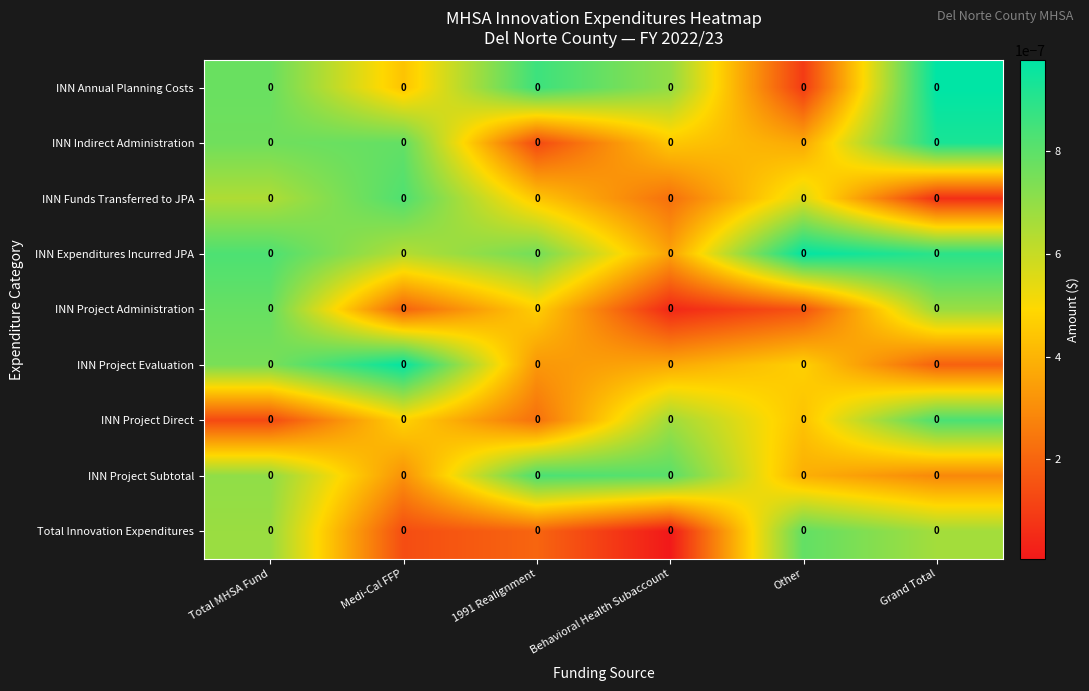

Reading right to left, transcribe all the data shown in this chart.

INN Annual Planning Costs: Grand Total=0.0	Other=0.0	Behavioral Health Subaccount=0.0	1991 Realignment=0.0	Medi-Cal FFP=0.0	Total MHSA Fund=0.0
INN Indirect Administration: Grand Total=0.0	Other=0.0	Behavioral Health Subaccount=0.0	1991 Realignment=0.0	Medi-Cal FFP=0.0	Total MHSA Fund=0.0
INN Funds Transferred to JPA: Grand Total=0.0	Other=0.0	Behavioral Health Subaccount=0.0	1991 Realignment=0.0	Medi-Cal FFP=0.0	Total MHSA Fund=0.0
INN Expenditures Incurred JPA: Grand Total=0.0	Other=0.0	Behavioral Health Subaccount=0.0	1991 Realignment=0.0	Medi-Cal FFP=0.0	Total MHSA Fund=0.0
INN Project Administration: Grand Total=0.0	Other=0.0	Behavioral Health Subaccount=0.0	1991 Realignment=0.0	Medi-Cal FFP=0.0	Total MHSA Fund=0.0
INN Project Evaluation: Grand Total=0.0	Other=0.0	Behavioral Health Subaccount=0.0	1991 Realignment=0.0	Medi-Cal FFP=0.0	Total MHSA Fund=0.0
INN Project Direct: Grand Total=0.0	Other=0.0	Behavioral Health Subaccount=0.0	1991 Realignment=0.0	Medi-Cal FFP=0.0	Total MHSA Fund=0.0
INN Project Subtotal: Grand Total=0.0	Other=0.0	Behavioral Health Subaccount=0.0	1991 Realignment=0.0	Medi-Cal FFP=0.0	Total MHSA Fund=0.0
Total Innovation Expenditures: Grand Total=0.0	Other=0.0	Behavioral Health Subaccount=0.0	1991 Realignment=0.0	Medi-Cal FFP=0.0	Total MHSA Fund=0.0